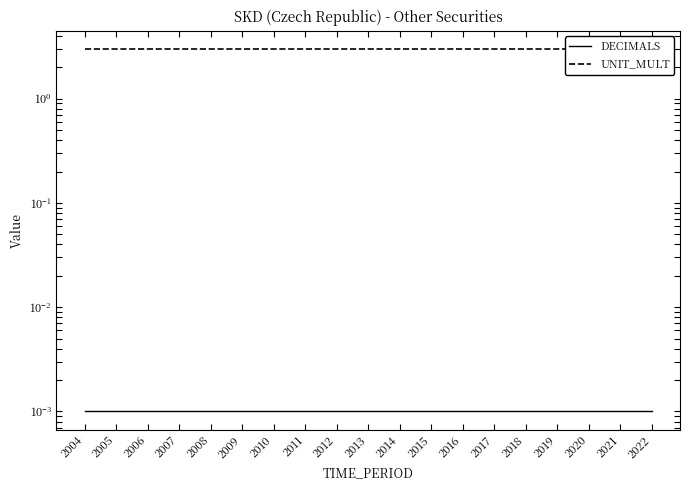

What is the approximate value of UNIT_MULT at 2009?

3.0